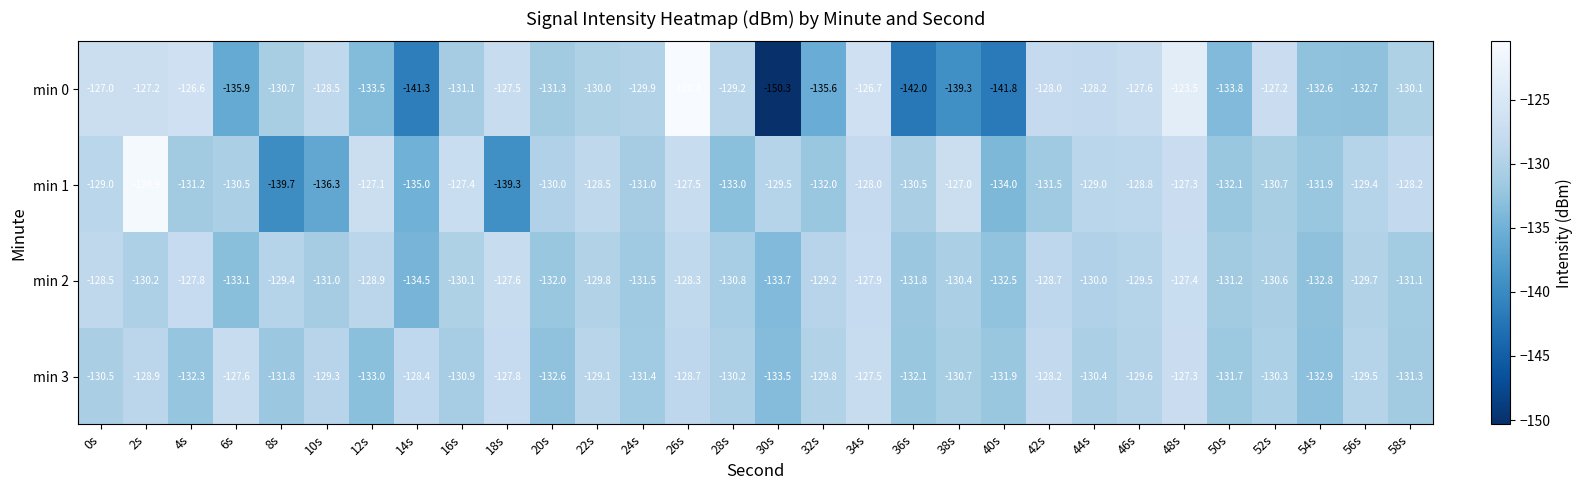

What is the smallest value displayed?

-150.3